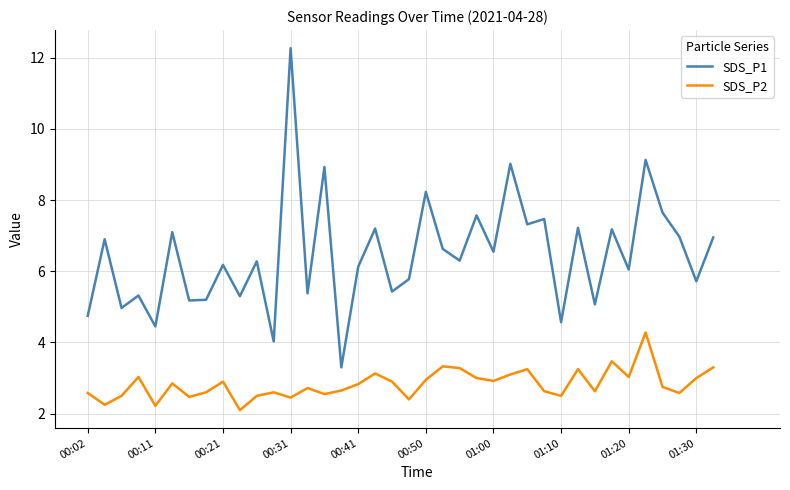

True or false: SDS_P2 and SDS_P1 cross at least once.

False